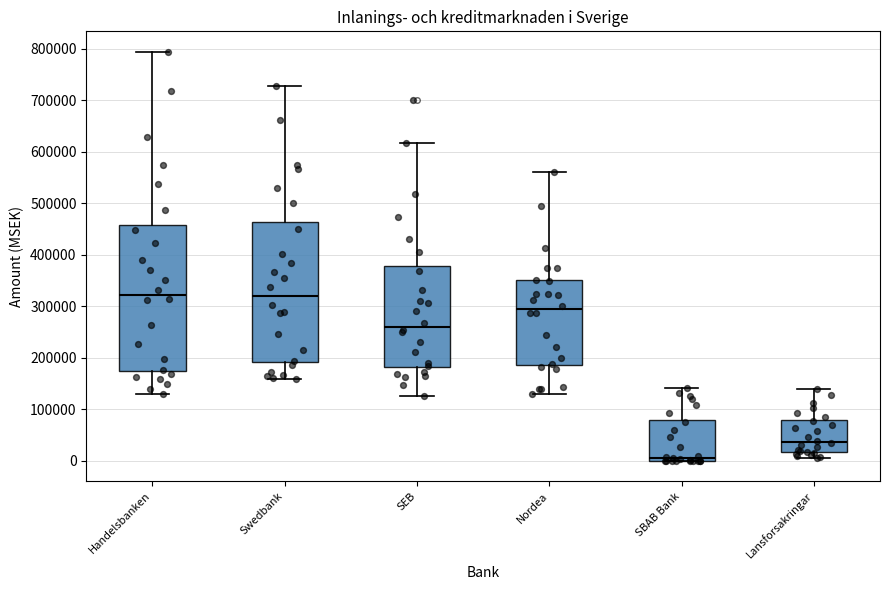

Reading left to right, transcribe this box plot: for each box, give where its median line is, the range the box spans, and where its two whiskers end, as read against the y-axis. The values are not printed on the chart, so give them approximately, as read against the axis.

Handelsbanken: median 320000, box 170000 to 460000, whiskers 130000 to 790000
Swedbank: median 320000, box 190000 to 460000, whiskers 160000 to 730000
SEB: median 260000, box 180000 to 380000, whiskers 130000 to 620000
Nordea: median 290000, box 190000 to 350000, whiskers 130000 to 560000
SBAB Bank: median 10000, box 0 to 80000, whiskers 0 to 140000
Lansforsakringar: median 40000, box 20000 to 80000, whiskers 10000 to 140000